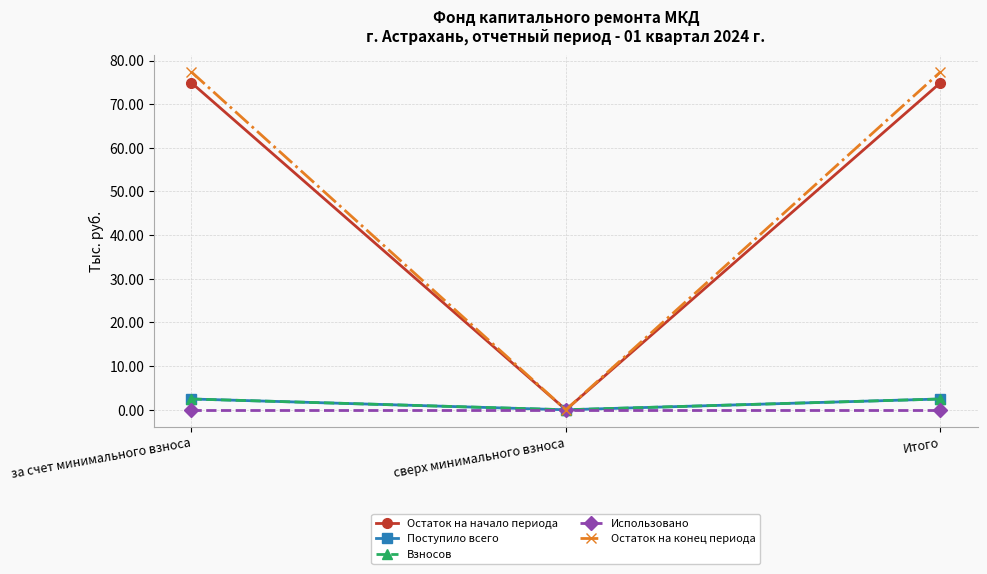

True or false: Остаток на конец периода has a value of 0.0 at сверх минимального взноса.

True